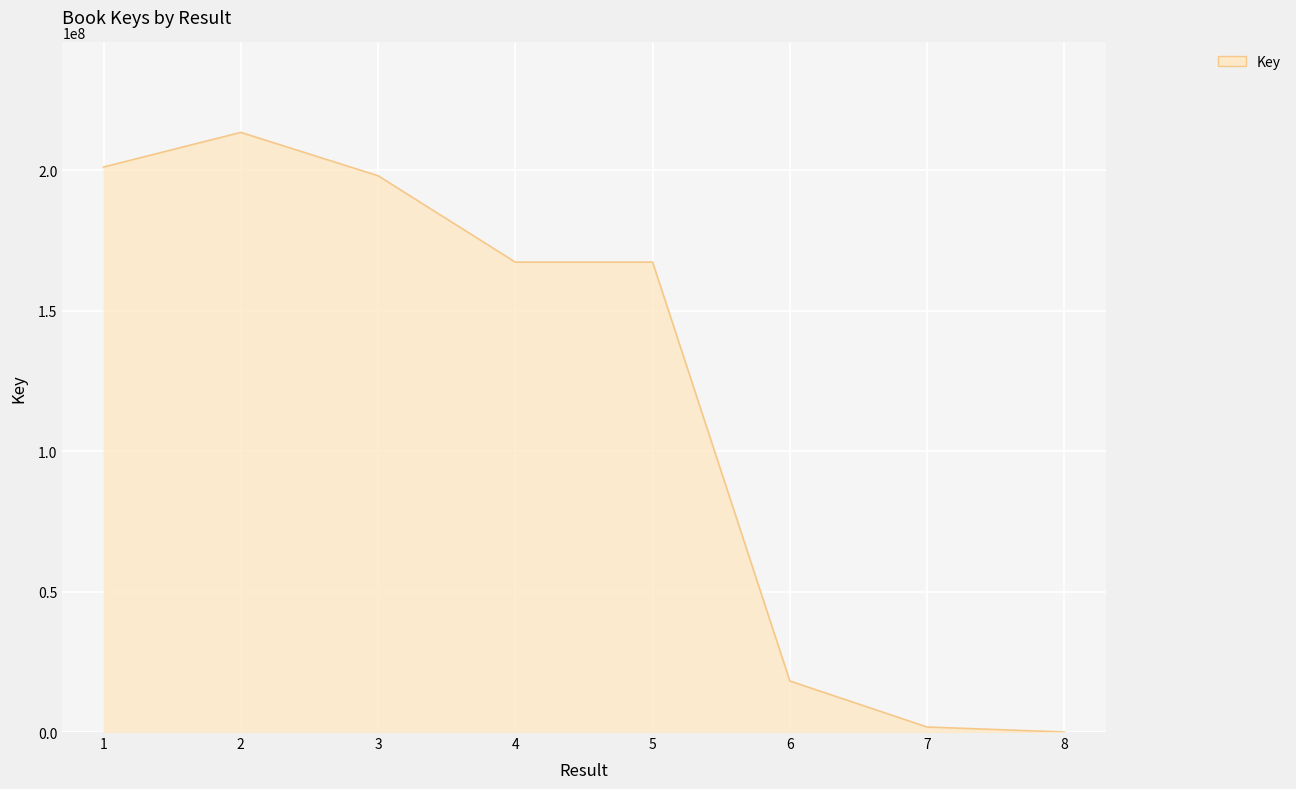

Count the number of categories in the chart.

8